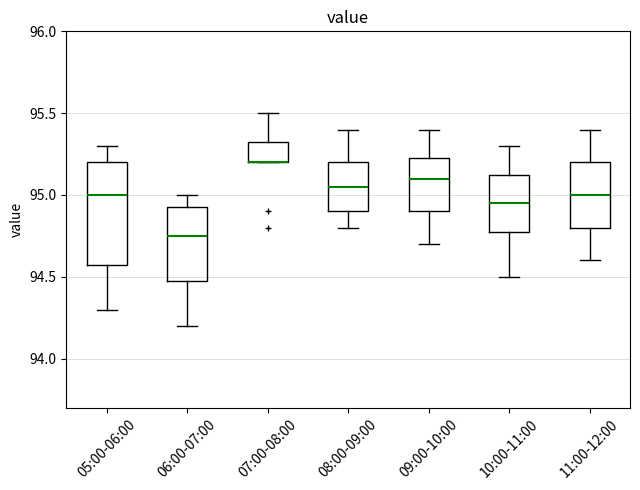

Comparing the boxes themselves (not the whiskers), which one is the tallest?

05:00-06:00